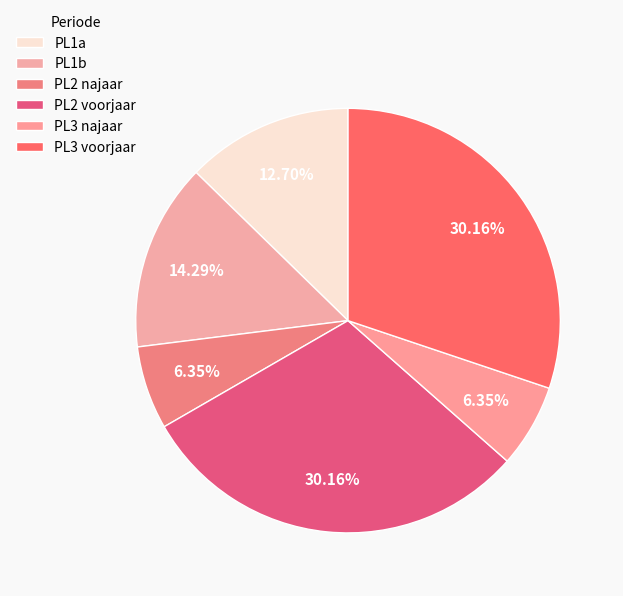

What percentage do PL3 voorjaar and PL2 najaar together represent?

36.5%